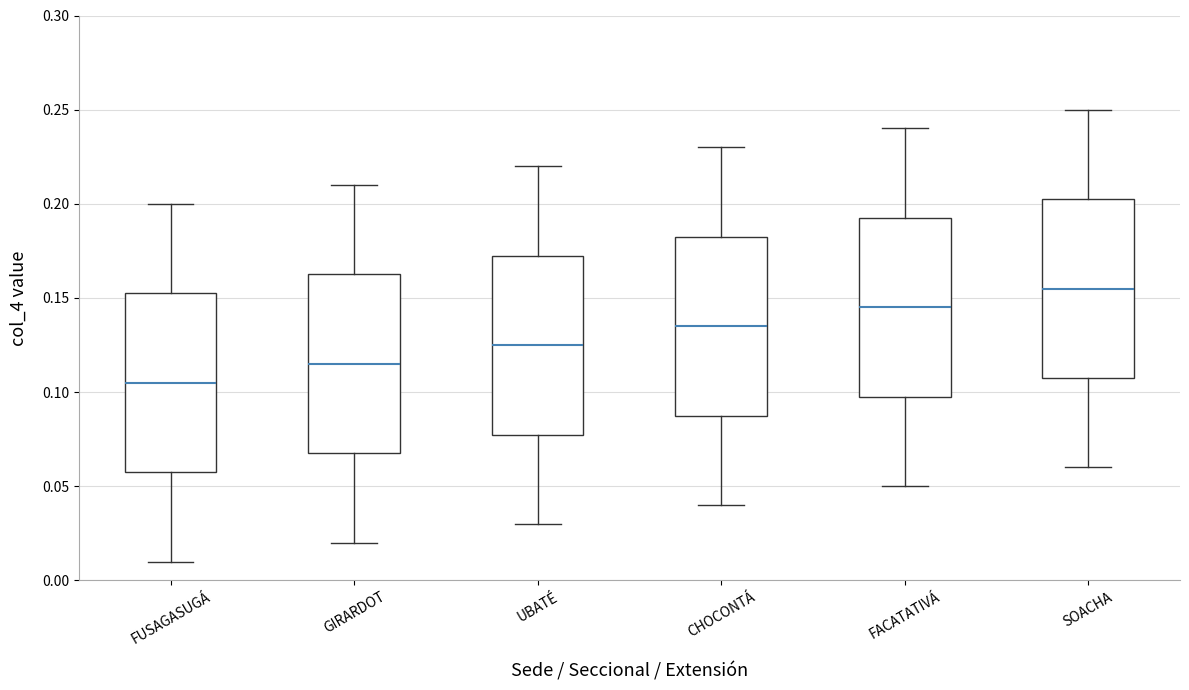

Reading left to right, transcribe this box plot: for each box, give where its median line is, the range the box spans, and where its two whiskers end, as read against the y-axis. The values are not printed on the chart, so give them approximately, as read against the axis.

FUSAGASUGÁ: median 0.105, box 0.060 to 0.155, whiskers 0.010 to 0.200
GIRARDOT: median 0.115, box 0.070 to 0.165, whiskers 0.020 to 0.210
UBATÉ: median 0.125, box 0.080 to 0.175, whiskers 0.030 to 0.220
CHOCONTÁ: median 0.135, box 0.090 to 0.185, whiskers 0.040 to 0.230
FACATATIVÁ: median 0.145, box 0.100 to 0.195, whiskers 0.050 to 0.240
SOACHA: median 0.155, box 0.110 to 0.205, whiskers 0.060 to 0.250